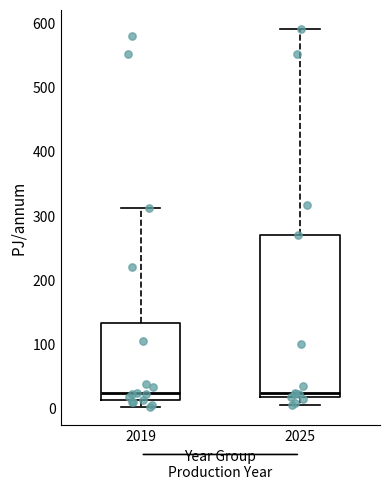

Reading left to right, transcribe this box plot: for each box, give where its median line is, the range the box spans, and where its two whiskers end, as read against the y-axis. The values are not printed on the chart, so give them approximately, as read against the axis.

2019: median 20, box 10 to 130, whiskers 0 to 310
2025: median 20 (just above the box's lower edge), box 20 to 270, whiskers 10 to 590